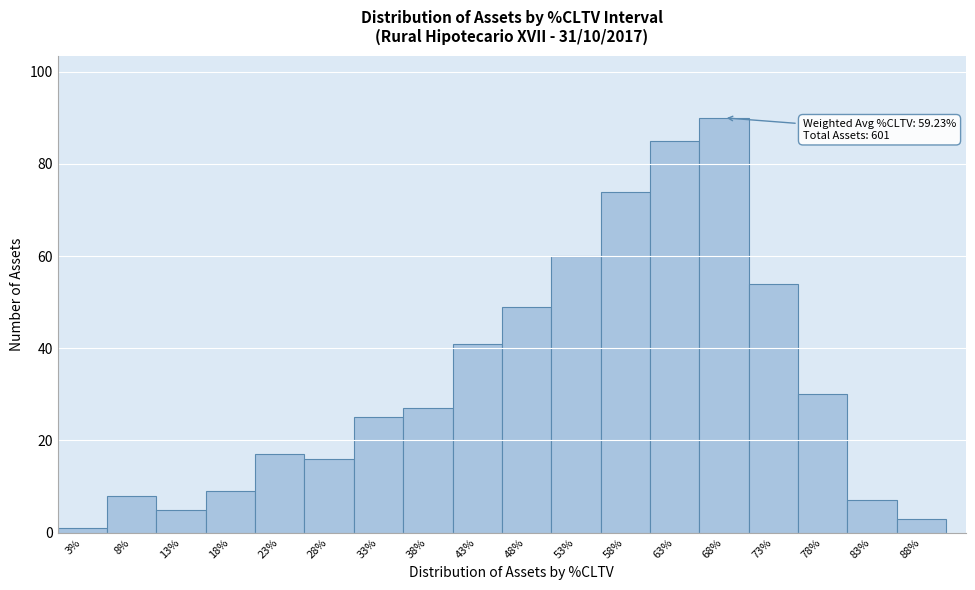

Over which range of the x-axis is the bar tallest?

65 to 70